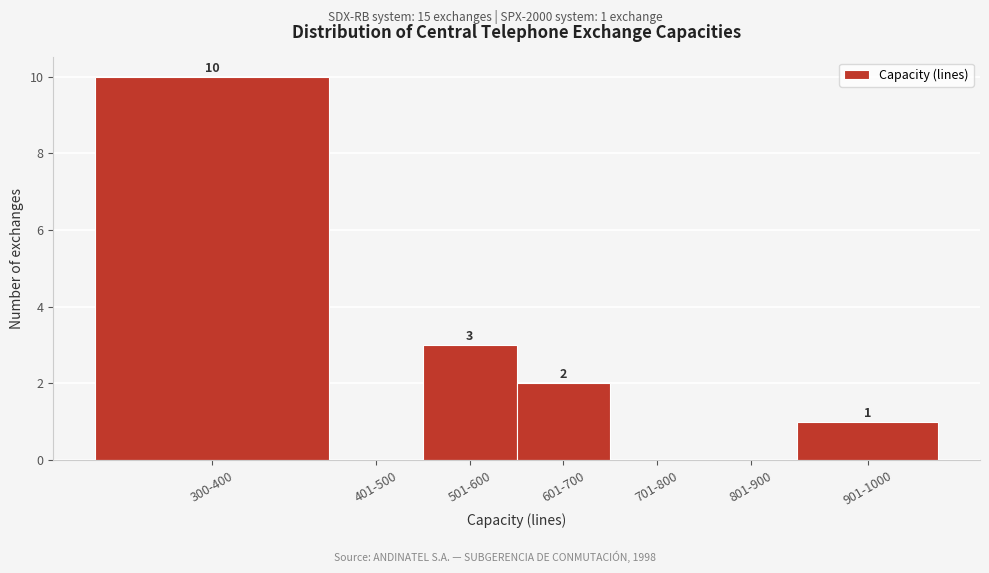

Reading right to left, transcribe all the data shown in this chart.

901-1000=1	801-900=0	701-800=0	601-700=2	501-600=3	401-500=0	300-400=10